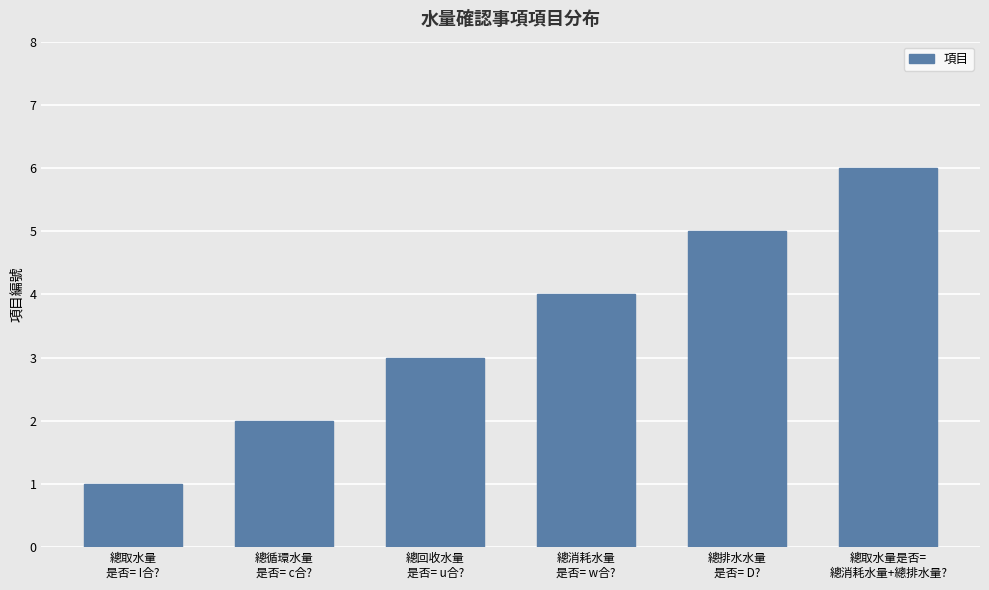

What is the label of the 2nd bar from the right?

總排水水量
是否= D?